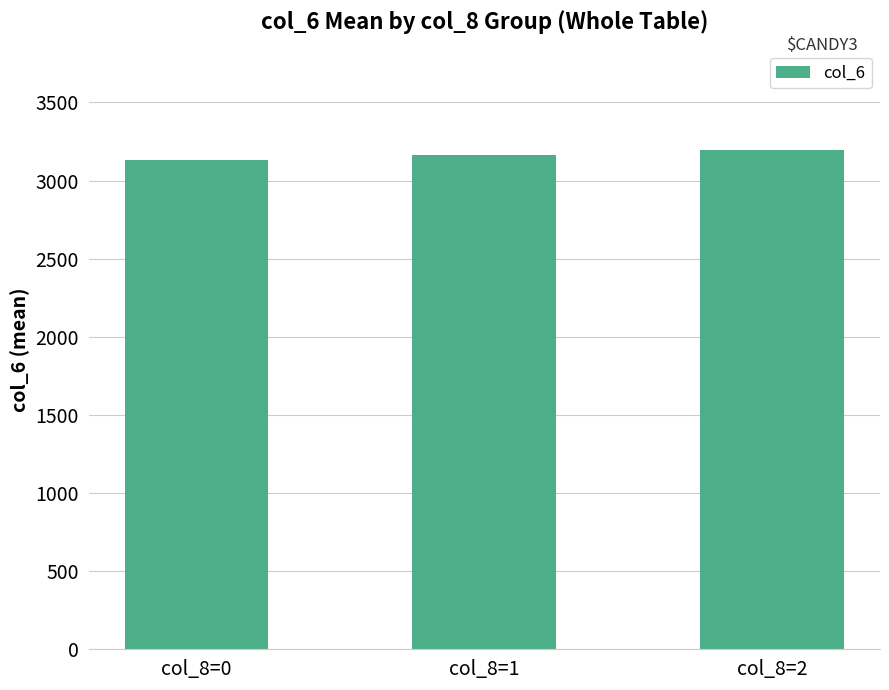

At which category does the chart reach its peak across all series?

col_8=2